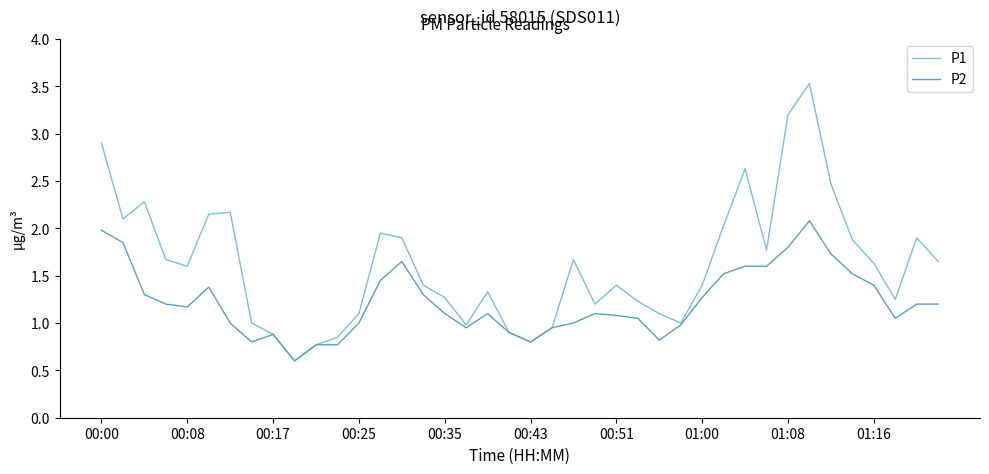

Rank the series by their maximum value, from highest to lowest.

P1, P2